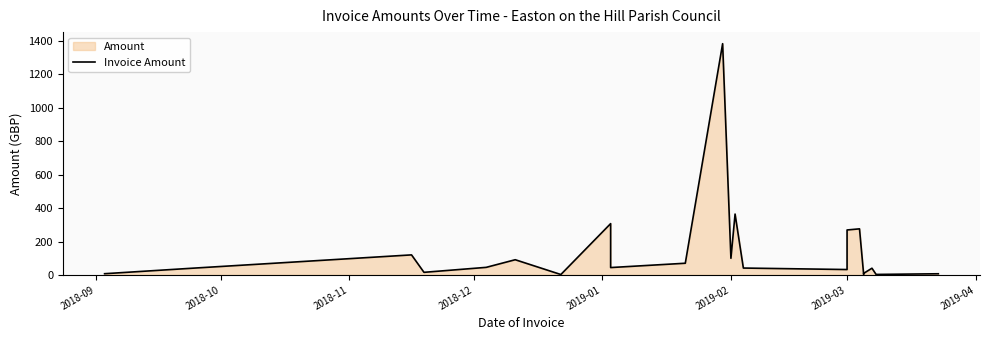

How many distinct data groups are displayed?

1